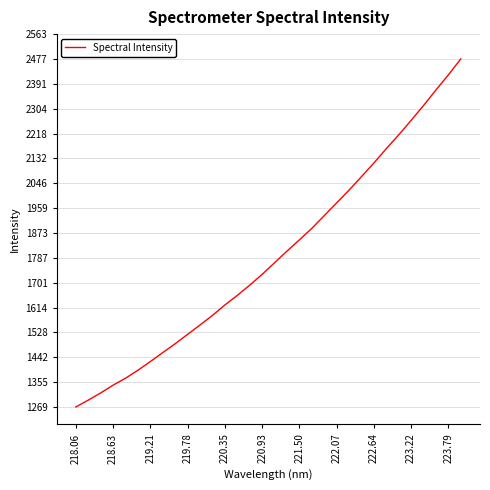

What is the minimum value shown in the chart?

1269.2